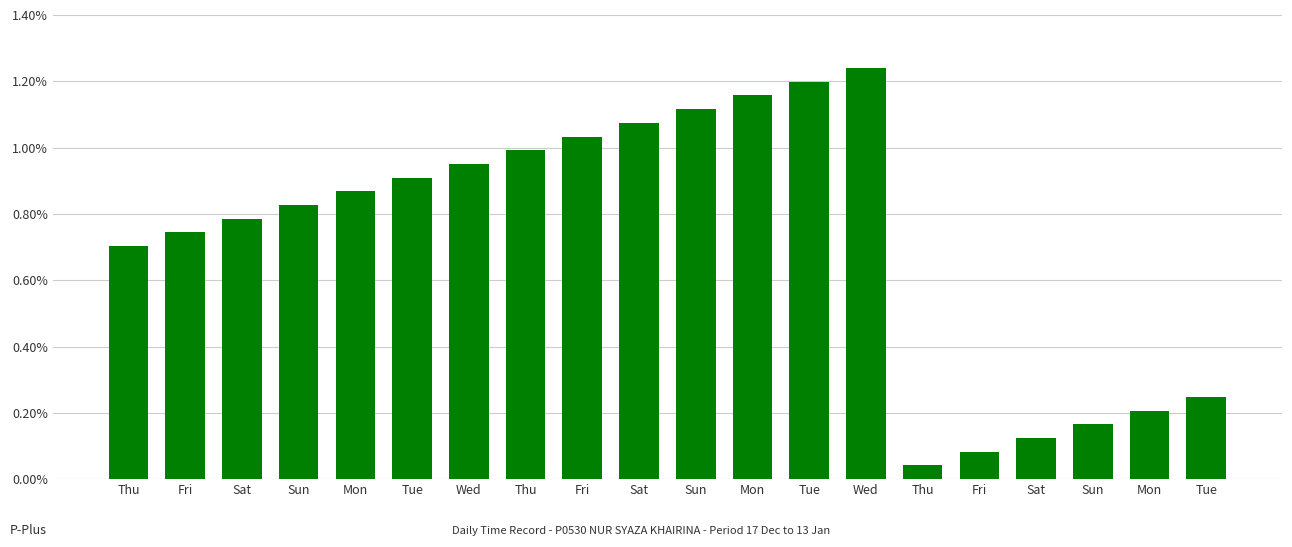

The chart shows a value of 0.0 at Sat. True or false?

False